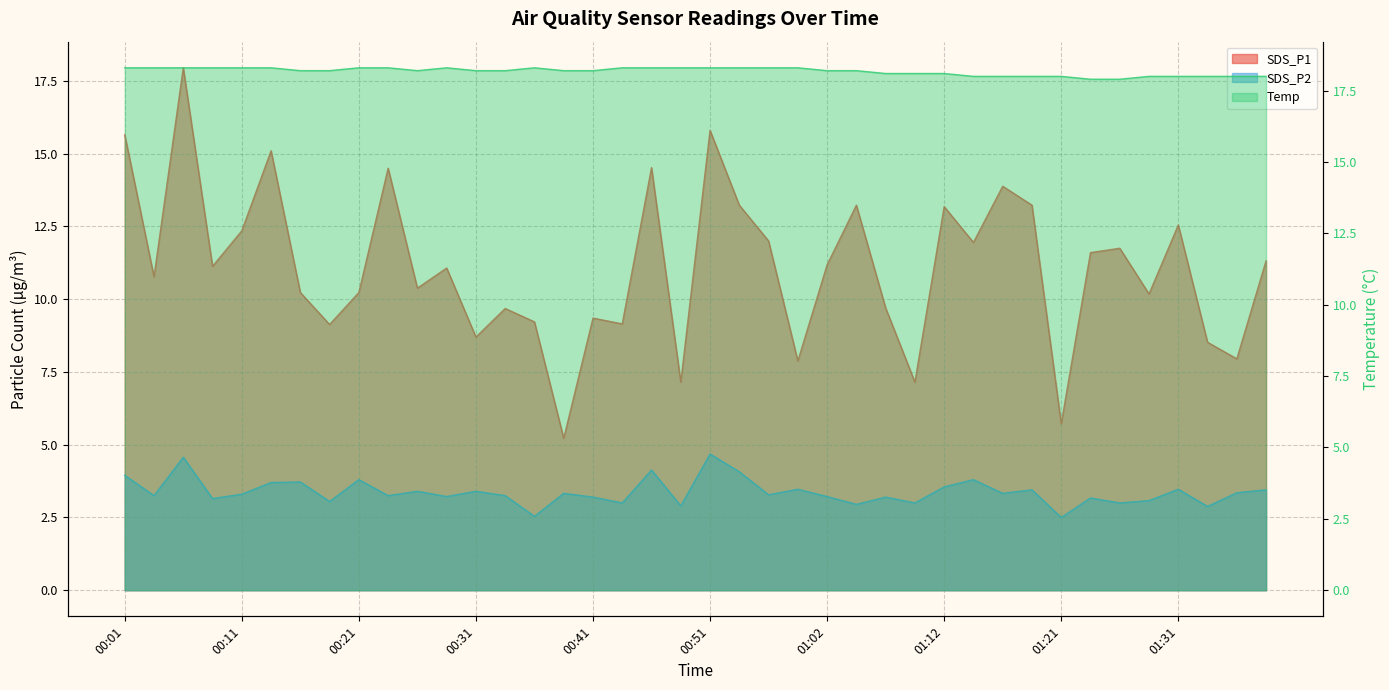

Which series has the largest range (max minus min)?

SDS_P1